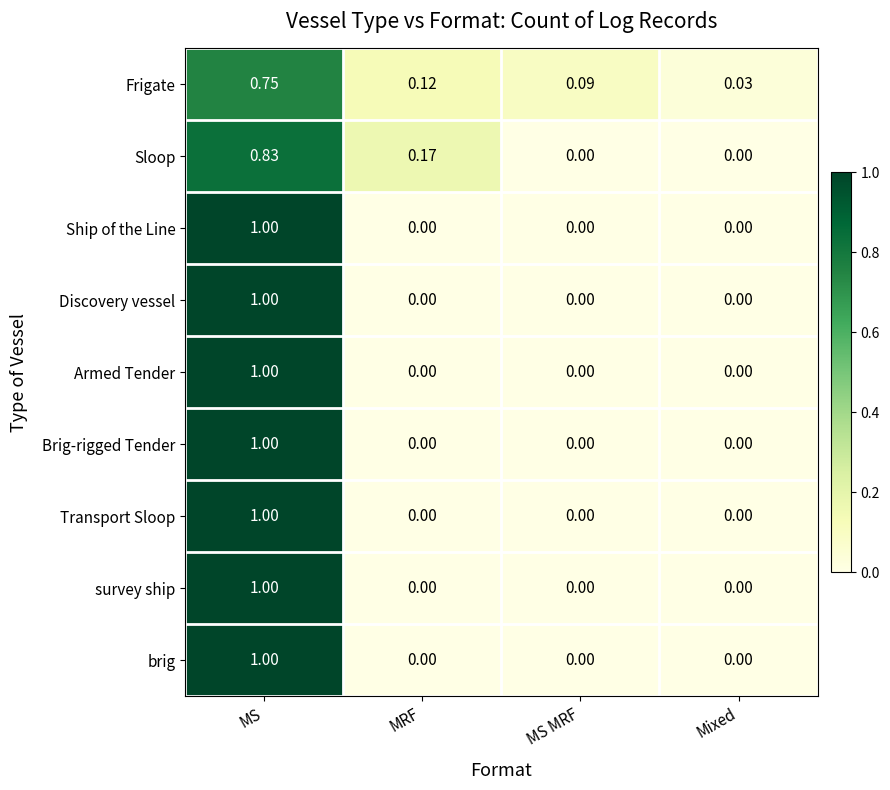

Between MRF and Mixed, which series saw the biggest shift?

Sloop